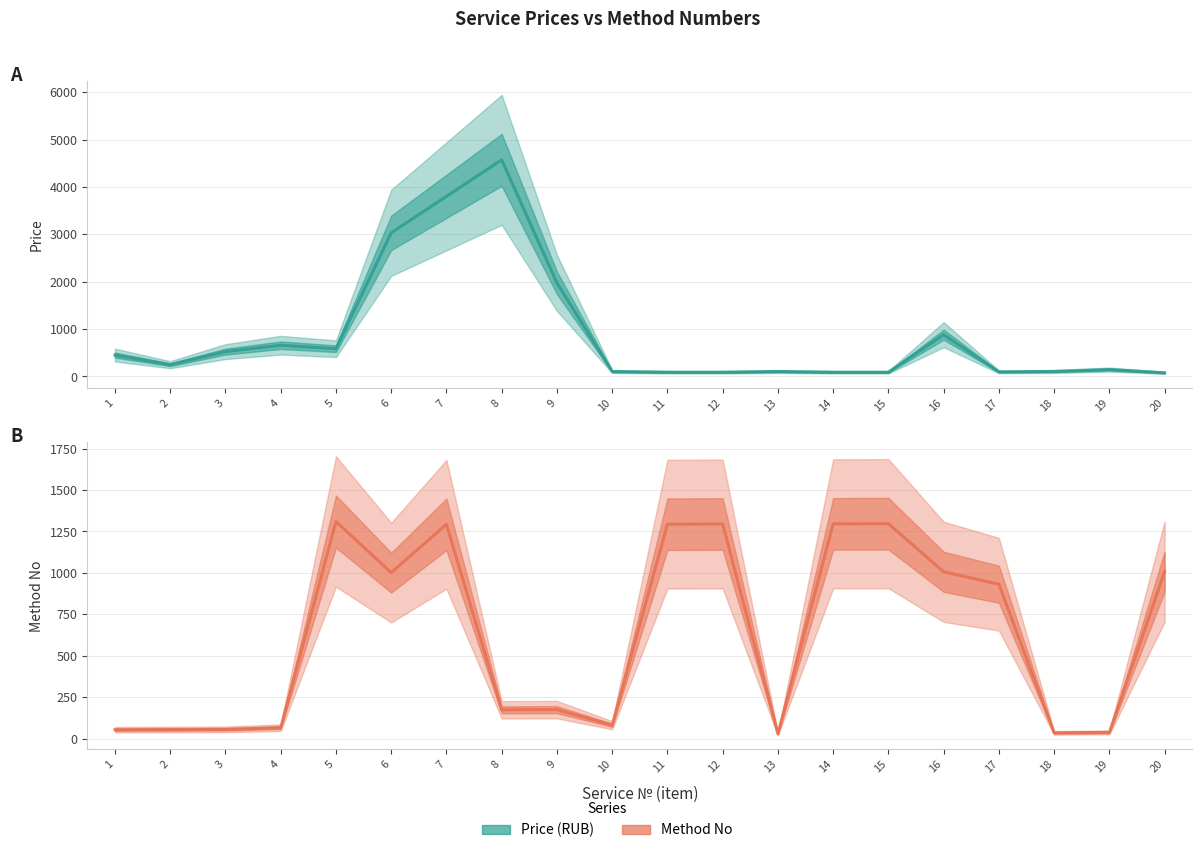

Which category has the highest value in the Method No series?

5